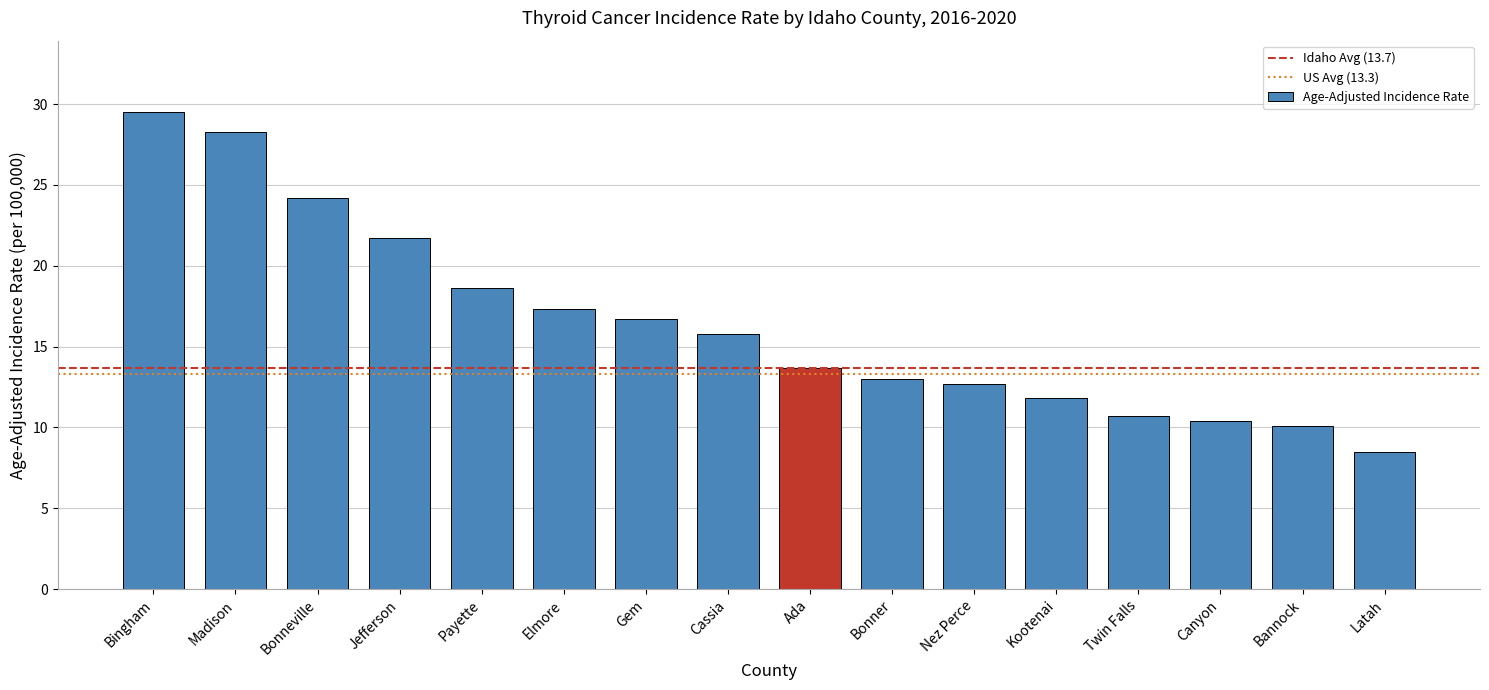

What is the average value?

16.4